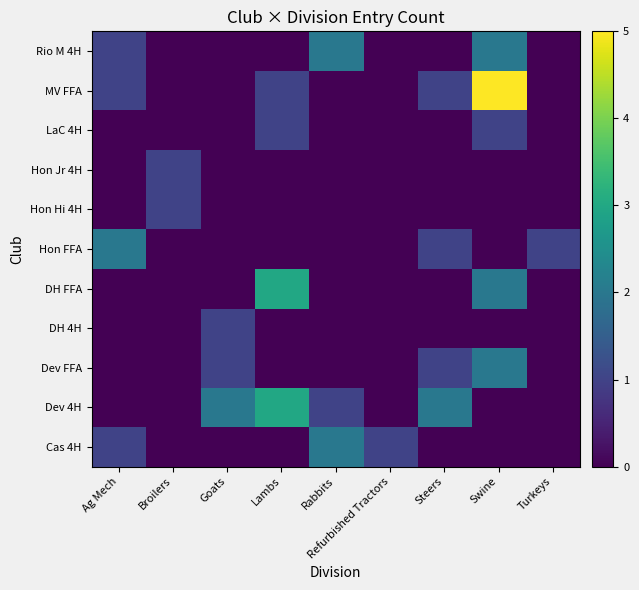

How many categories are shown in the chart?

9